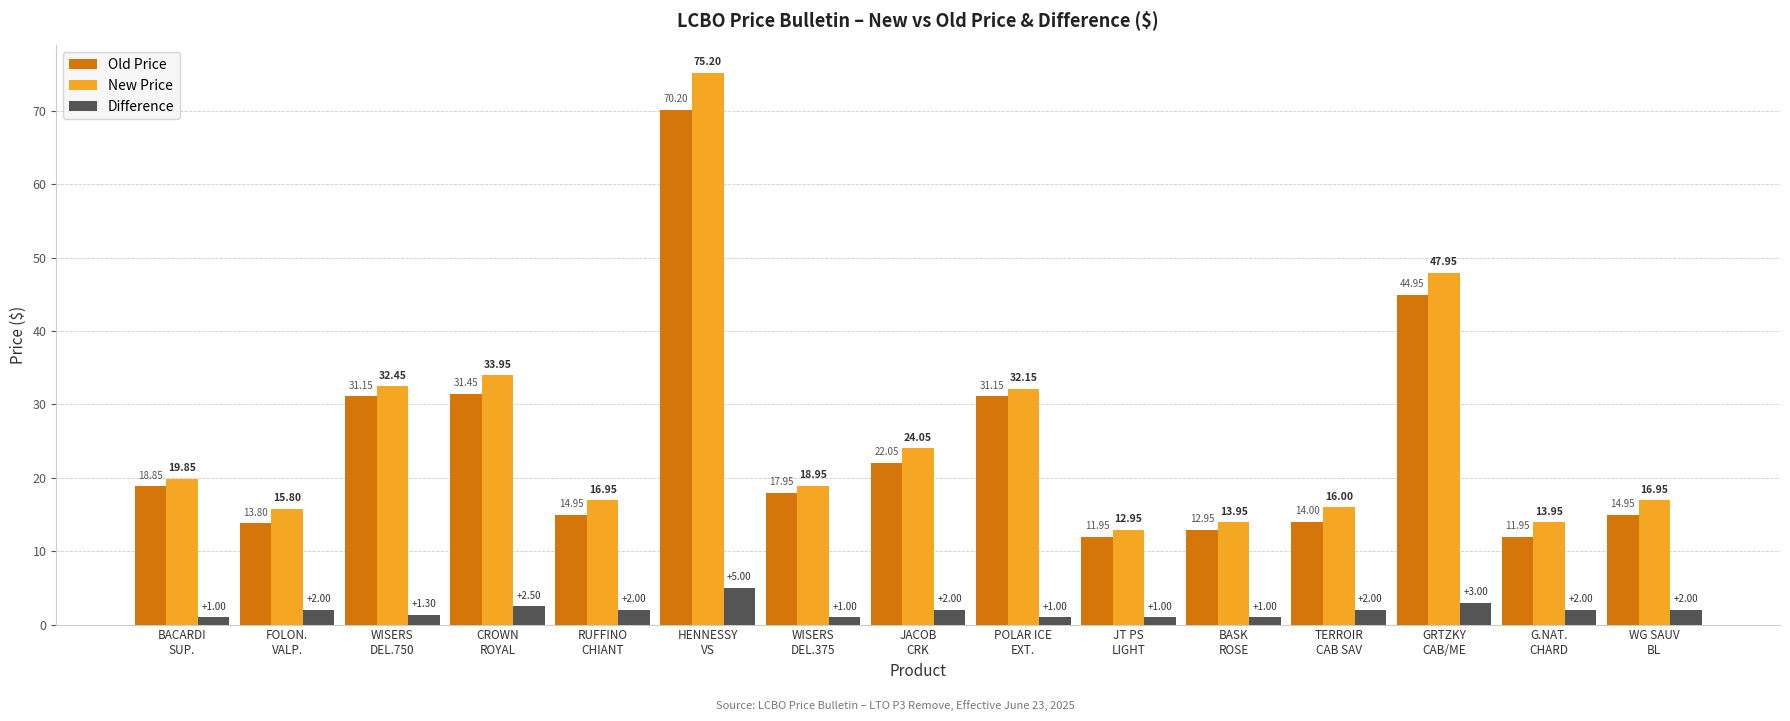

At which category is the sum across all series the highest?

HENNESSY
VS